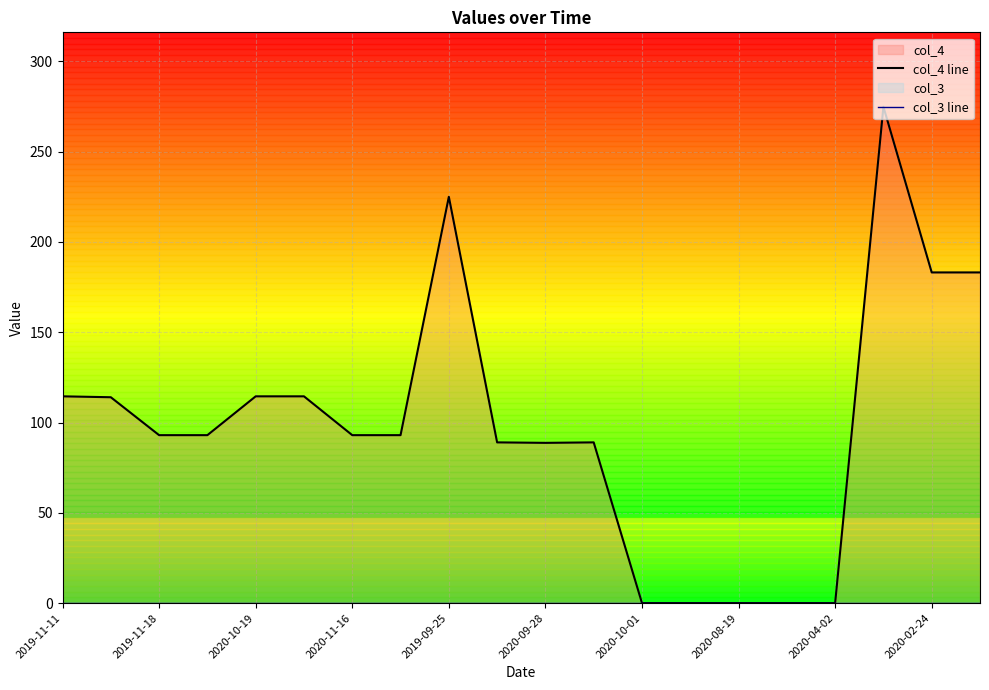

At how many categories does at least one series exceed 199?

2